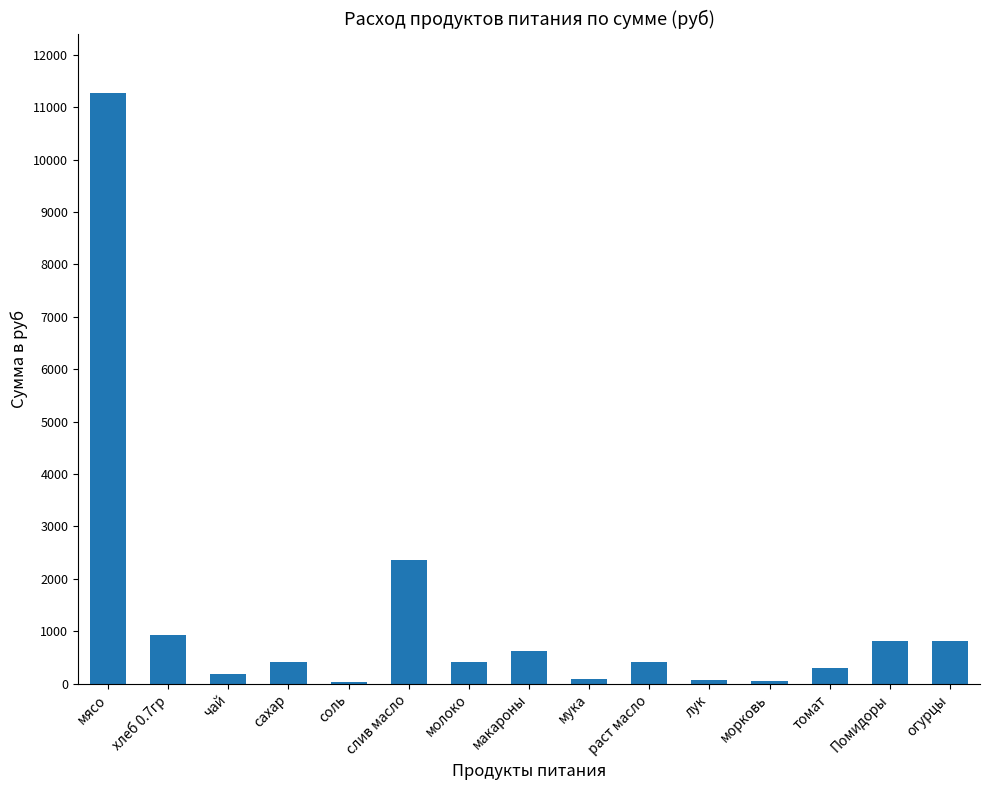

What is the maximum value shown in the chart?

11277.0